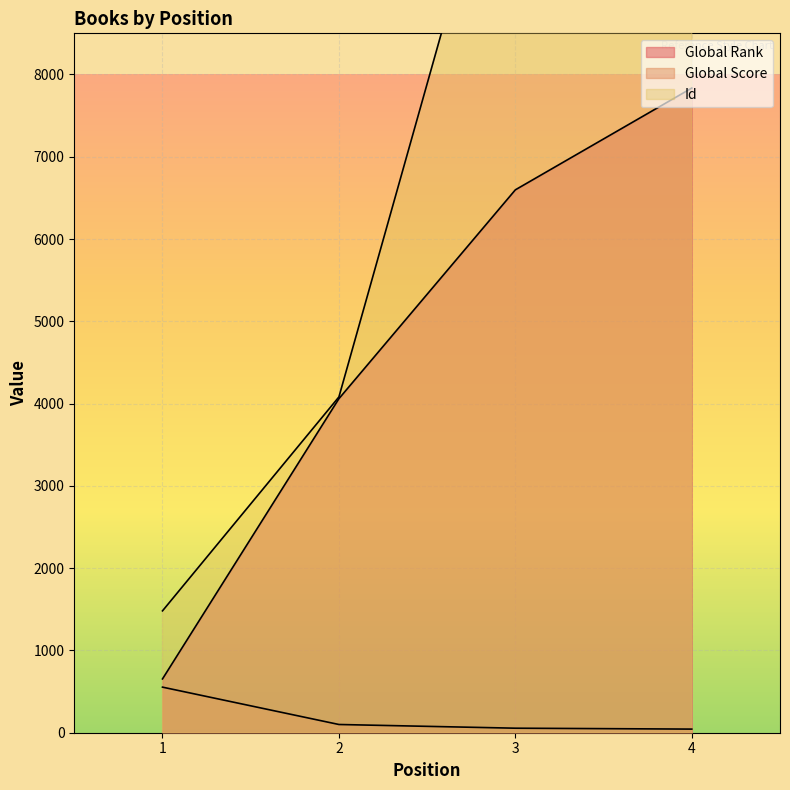

Which category has the highest value across all series?

3